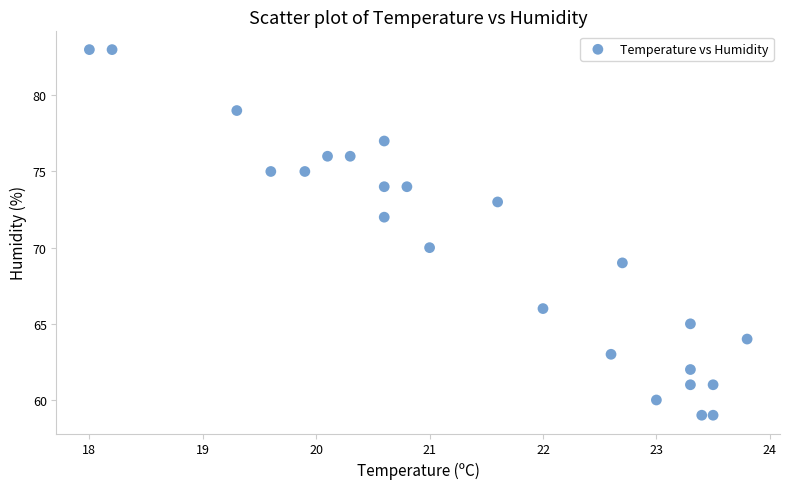

What is the range of Y values (max minus min)?

24